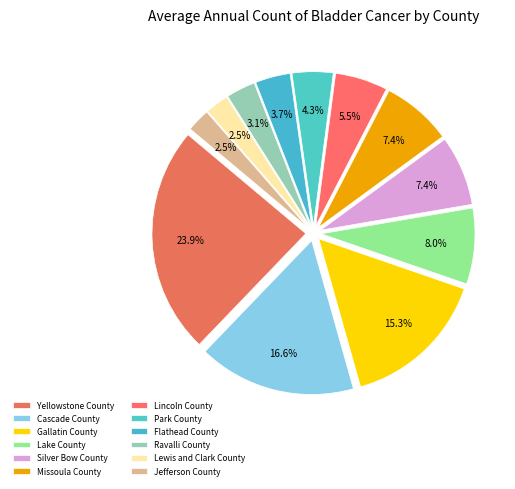

Is there any slice that represents more than half of the pie?

No